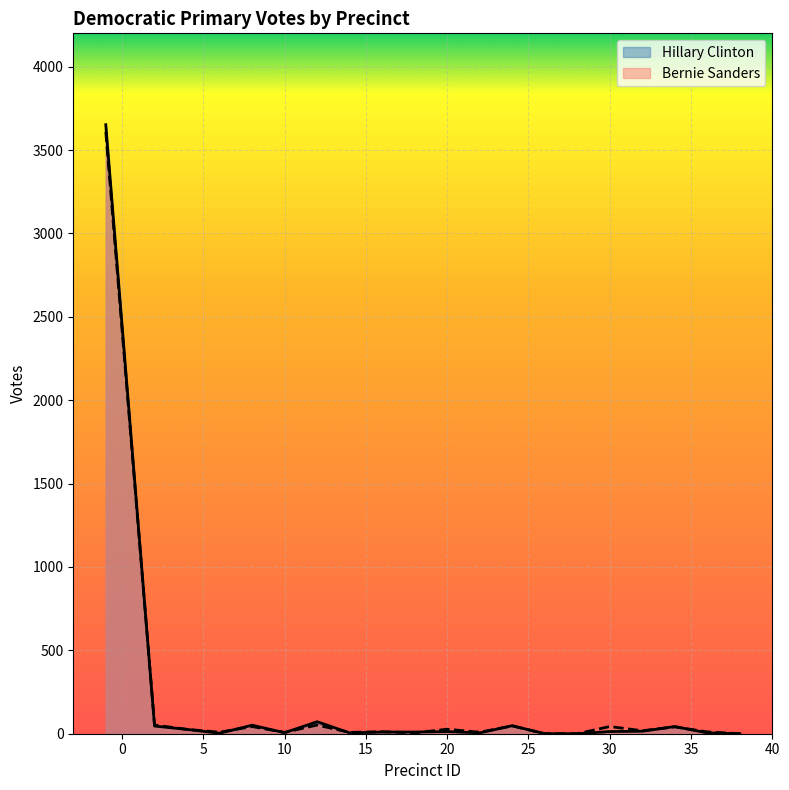

Reading right to left, extract all data points from this chart.

Hillary Clinton: 38=0	36=5	34=43	32=15	30=13	28=0	26=0	24=48	22=5	20=13	18=10	16=10	14=5	12=72	10=6	8=51	6=3	4=26	2=46	-1=3652
Bernie Sanders: 38=0	36=11	34=41	32=18	30=43	28=0	26=0	24=47	22=9	20=27	18=5	16=12	14=8	12=52	10=8	8=43	6=9	4=26	2=52	-1=3610